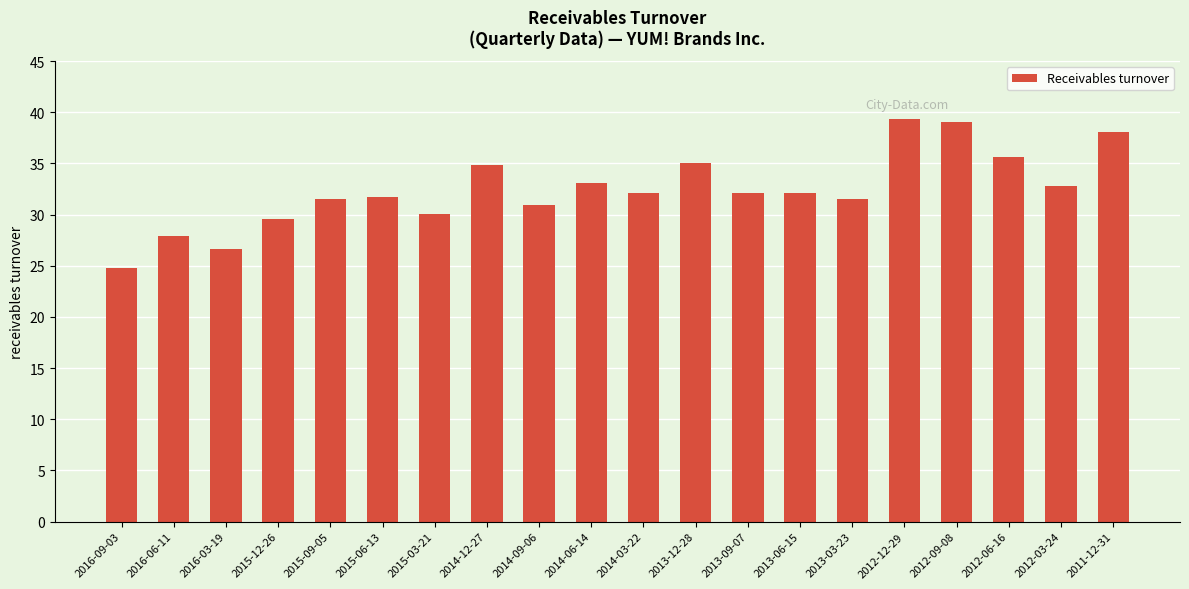

Reading left to right, extract all data points from this chart.

24.8	27.9	26.6	29.6	31.5	31.8	30.1	34.8	30.9	33.1	32.1	35.1	32.1	32.1	31.5	39.3	39.1	35.7	32.8	38.1